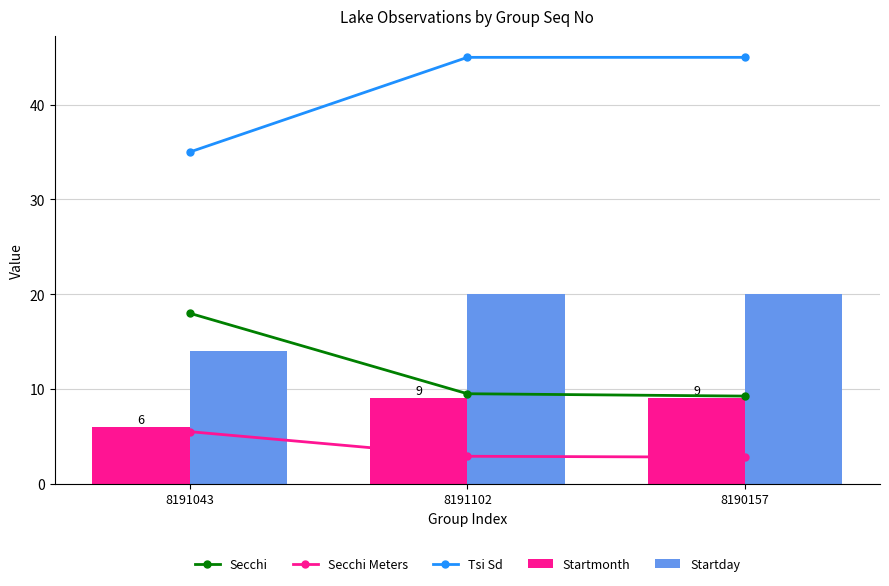

Reading left to right, what are all the values shown in this chart?

Secchi: 18.0	9.5	9.2
Secchi Meters: 5.5	2.9	2.8
Tsi Sd: 35.0	45.0	45.0
Startmonth: 6.0	9.0	9.0
Startday: 14.0	20.0	20.0